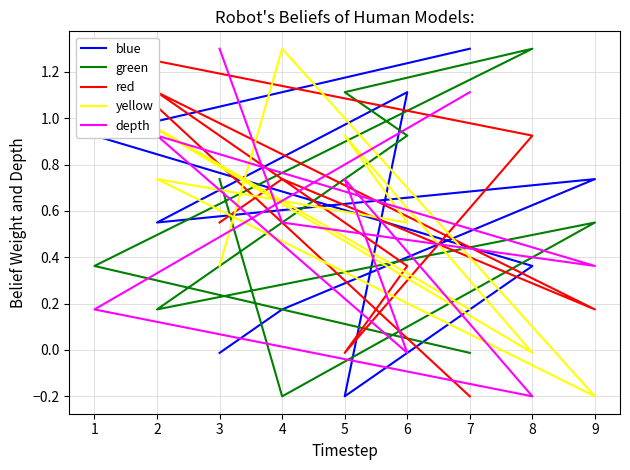

At how many categories does at least one series exceed 0?

9